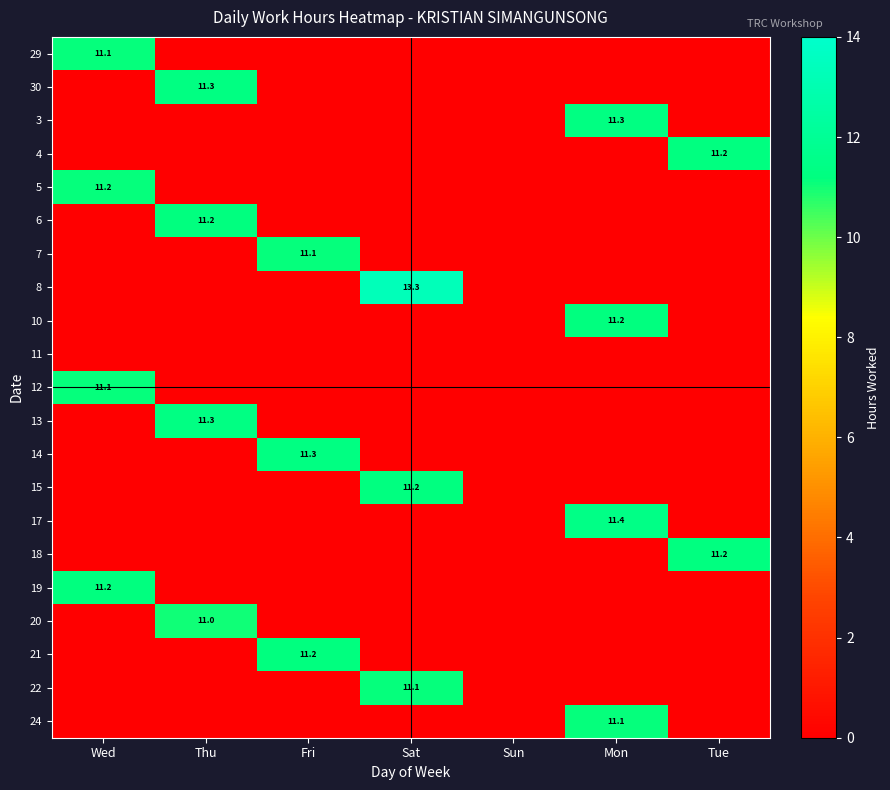

True or false: 13 has a value of -7.4 at Sun.

False